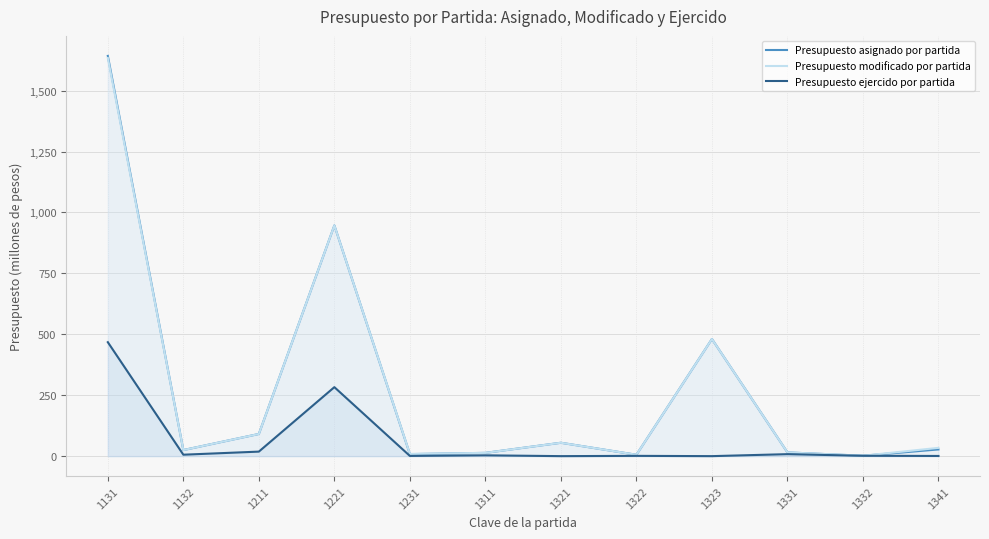

What are all the series names shown in the legend?

Presupuesto asignado por partida, Presupuesto modificado por partida, Presupuesto ejercido por partida